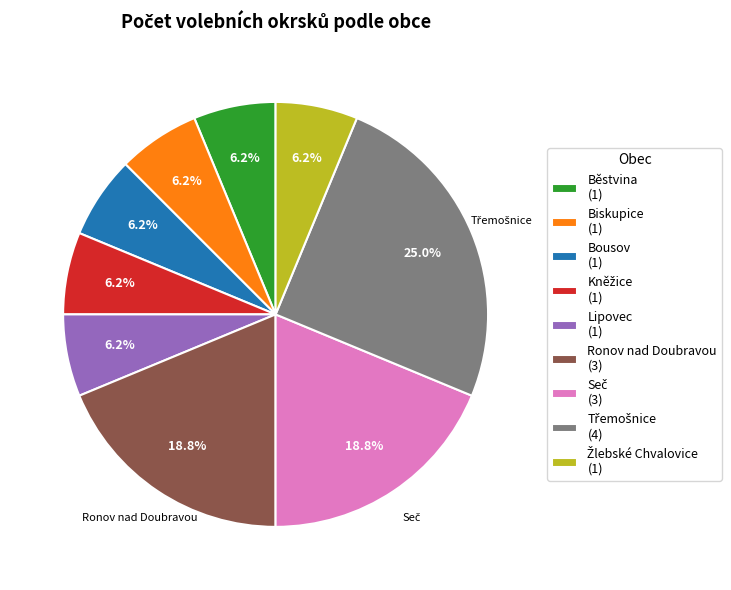

Count the number of slices in the pie.

9